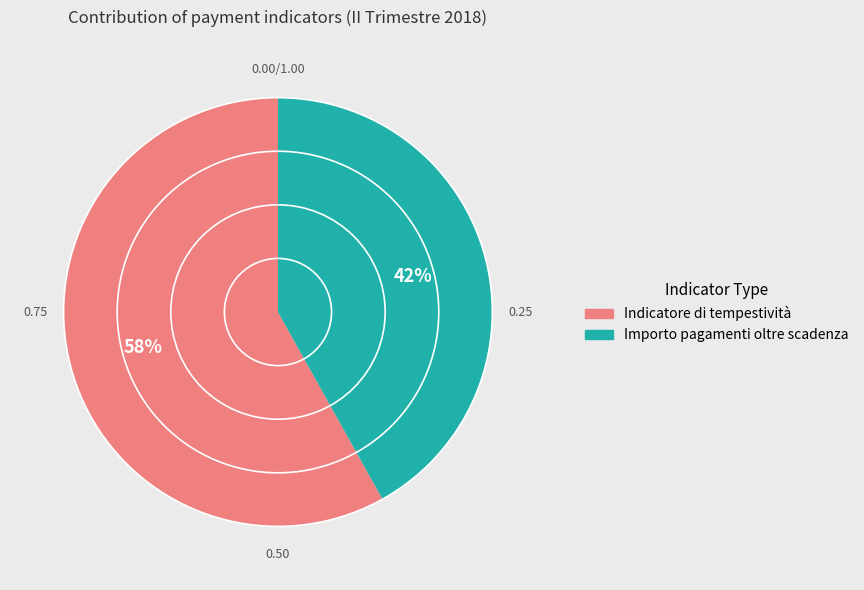

To the nearest percent, what is the difference between the largest and smallest slice percentages?

16%